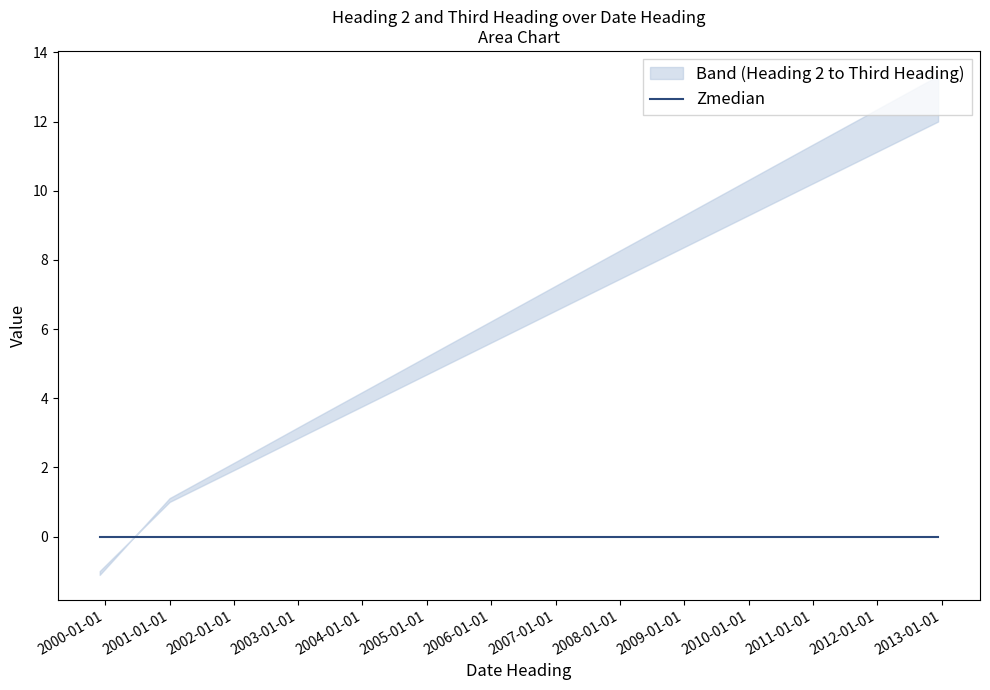

Reading left to right, what are all the values shown in this chart?

Heading 2: 1999-12-01=-1.0	2001-01-01=1.0	2002-02-02=2.0	2003-03-03=3.0	2004-04-03=4.0	2005-05-04=5.0	2006-06-05=6.0	2007-07-06=7.0	2008-08-07=8.0	2009-09-08=9.0	2010-10-09=10.0	2011-11-11=11.0	2012-12-12=12.0
Third Heading: 1999-12-01=-1.1	2001-01-01=1.1	2002-02-02=2.2	2003-03-03=3.3	2004-04-03=4.4	2005-05-04=5.5	2006-06-05=6.7	2007-07-06=7.8	2008-08-07=8.9	2009-09-08=10.0	2010-10-09=11.1	2011-11-11=12.2	2012-12-12=13.3